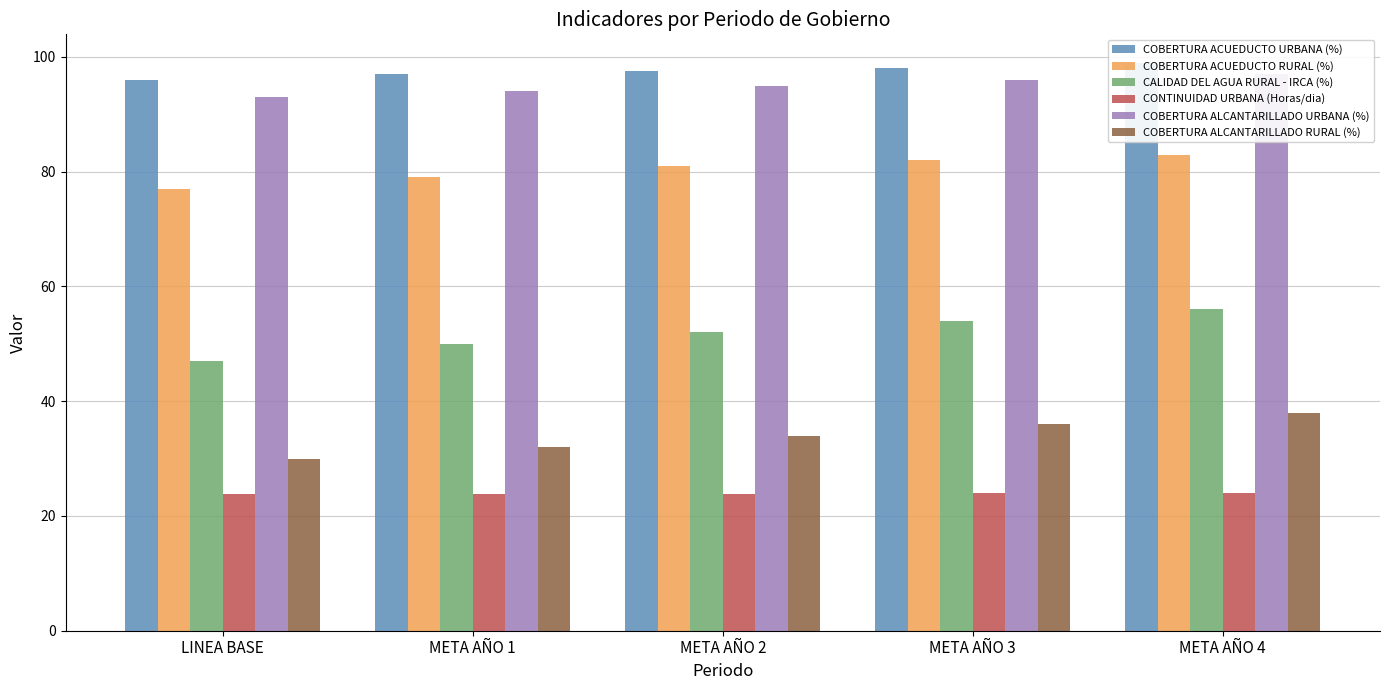

The COBERTURA ACUEDUCTO RURAL (%) series shows 145.6 at META AÑO 3. True or false?

False